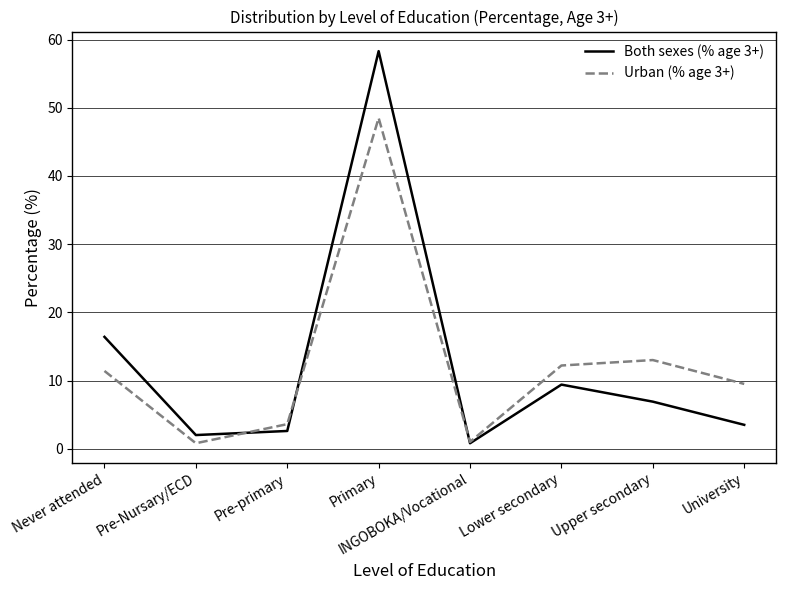

Where is Both sexes (% age 3+) nearest to the value 29?

Never attended